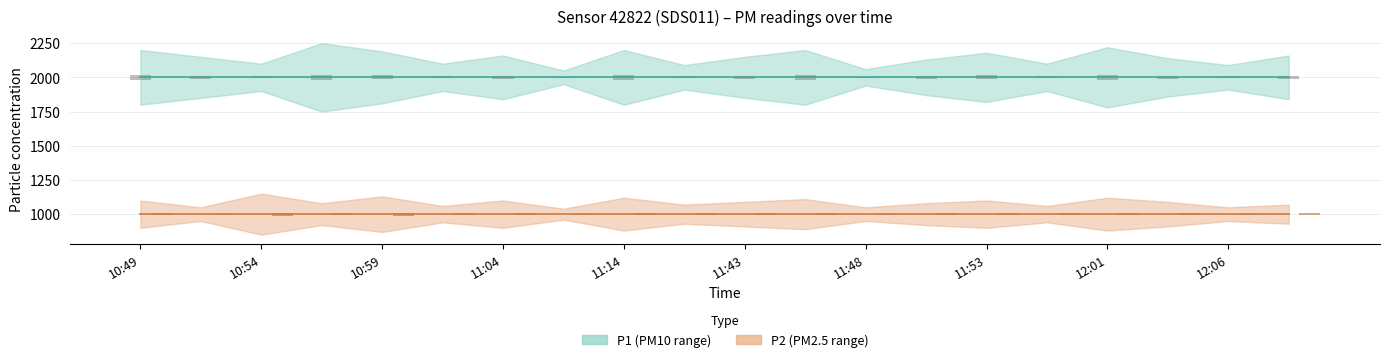

What is the average value of the P2 series?

999.9